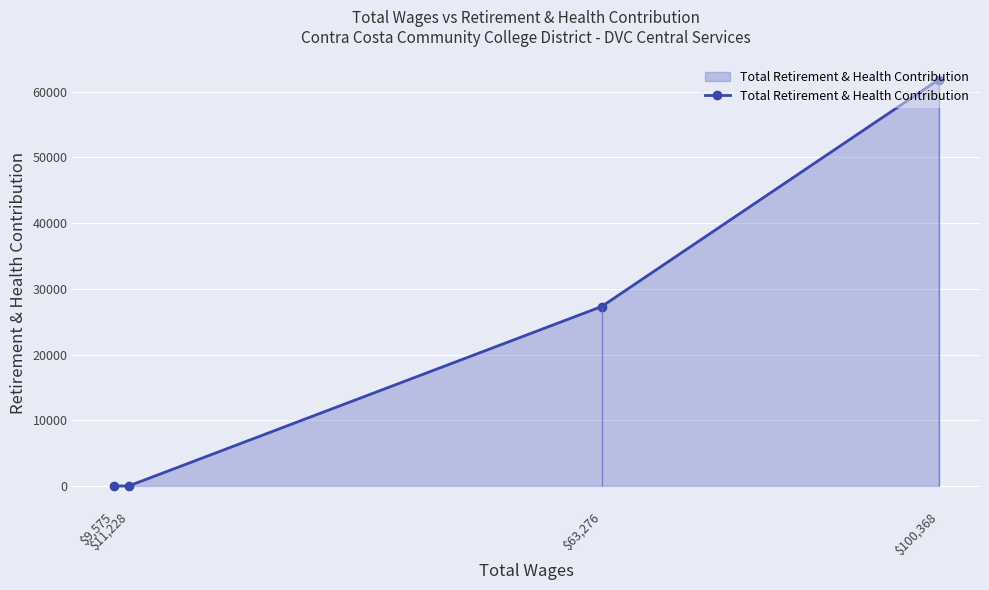

Read the value at $100,368, to the nearest 100.

61800